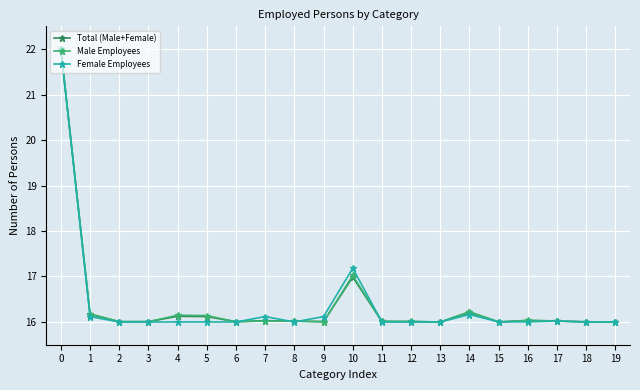

The value of Male Employees at 18 is 9.7. True or false?

False